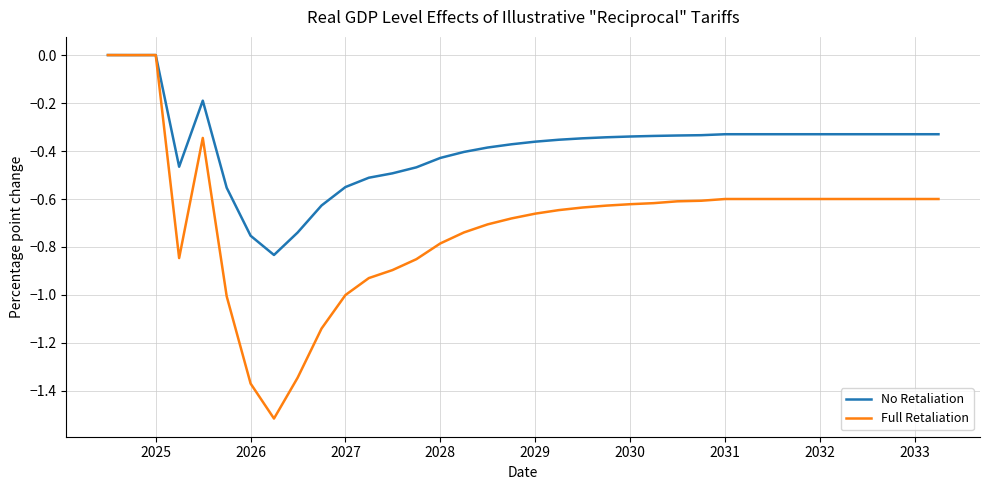

Rank the series by their average value, from highest to lowest.

No Retaliation, Full Retaliation